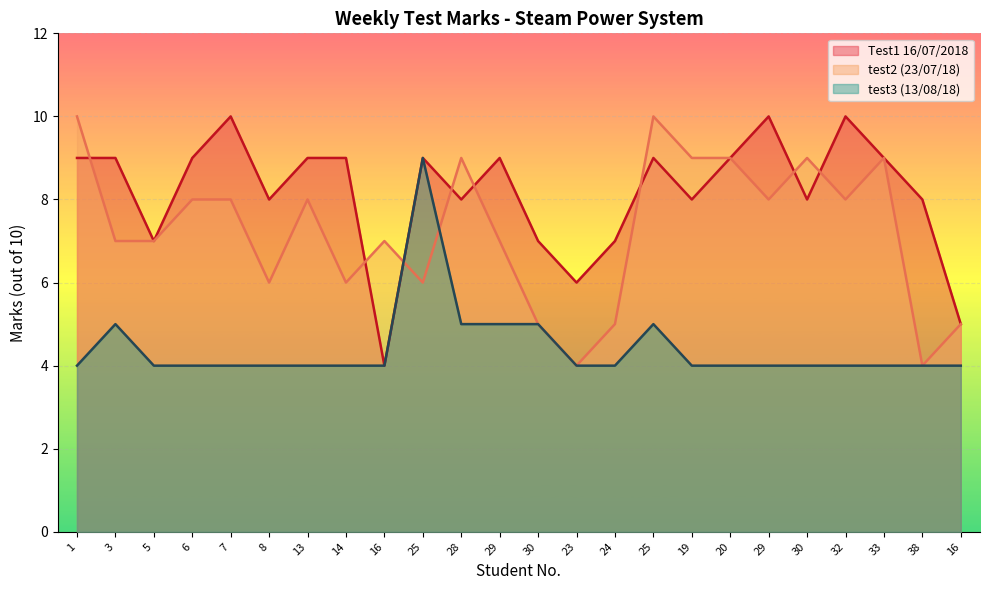

The value of Test1 16/07/2018 at 3 is 3. True or false?

False